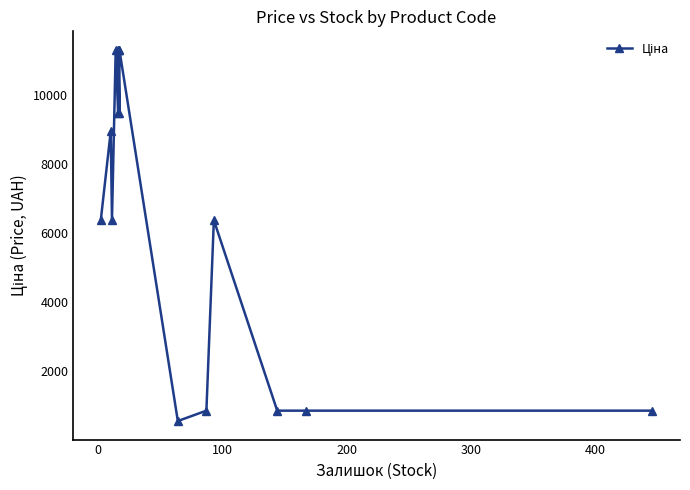

Does the chart display data point markers on the line(s)?

Yes